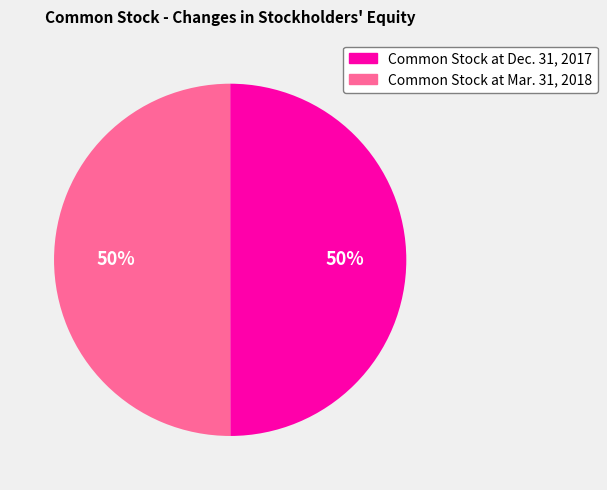

Combined, do Common Stock at Dec. 31, 2017 and Common Stock at Mar. 31, 2018 account for over 50%?

Yes